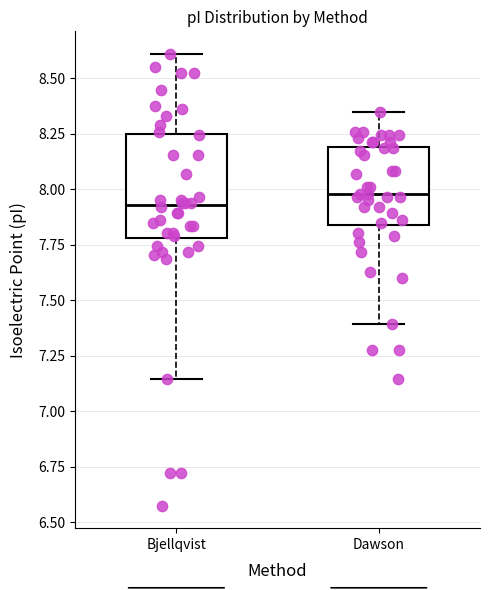

Where does the median line of the box for Dawson sit on the y-axis? The values are not printed on the chart, so give them approximately, as read against the axis.

8.00